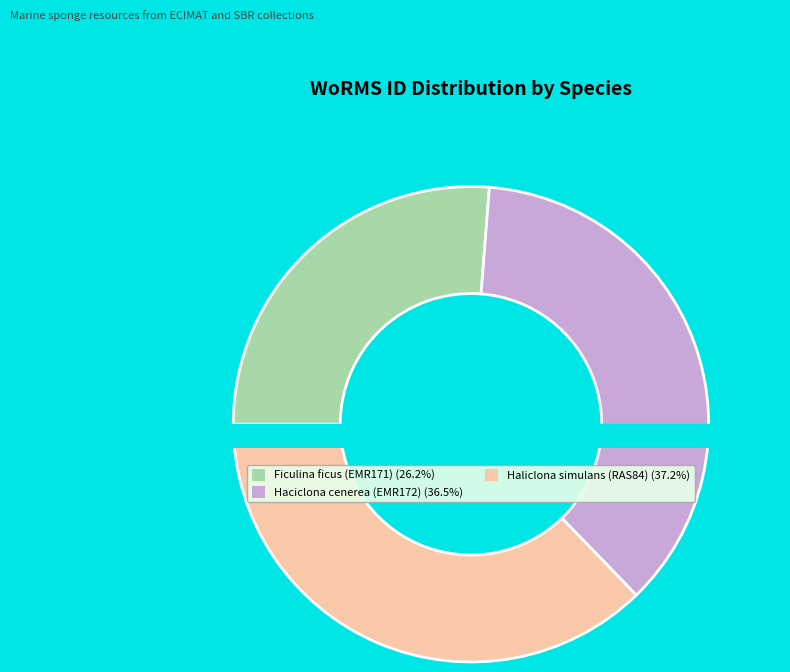

To the nearest percent, what is the average slice percentage?

33%